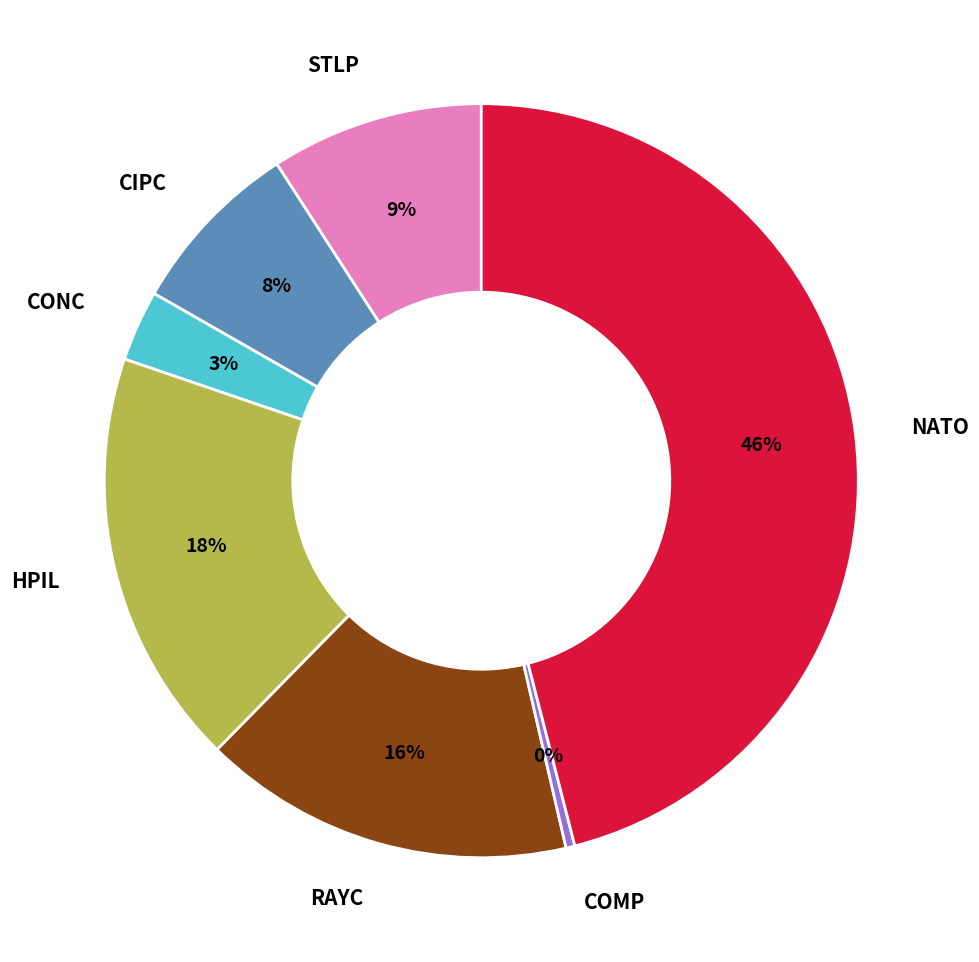

Does any single category account for the majority?

No